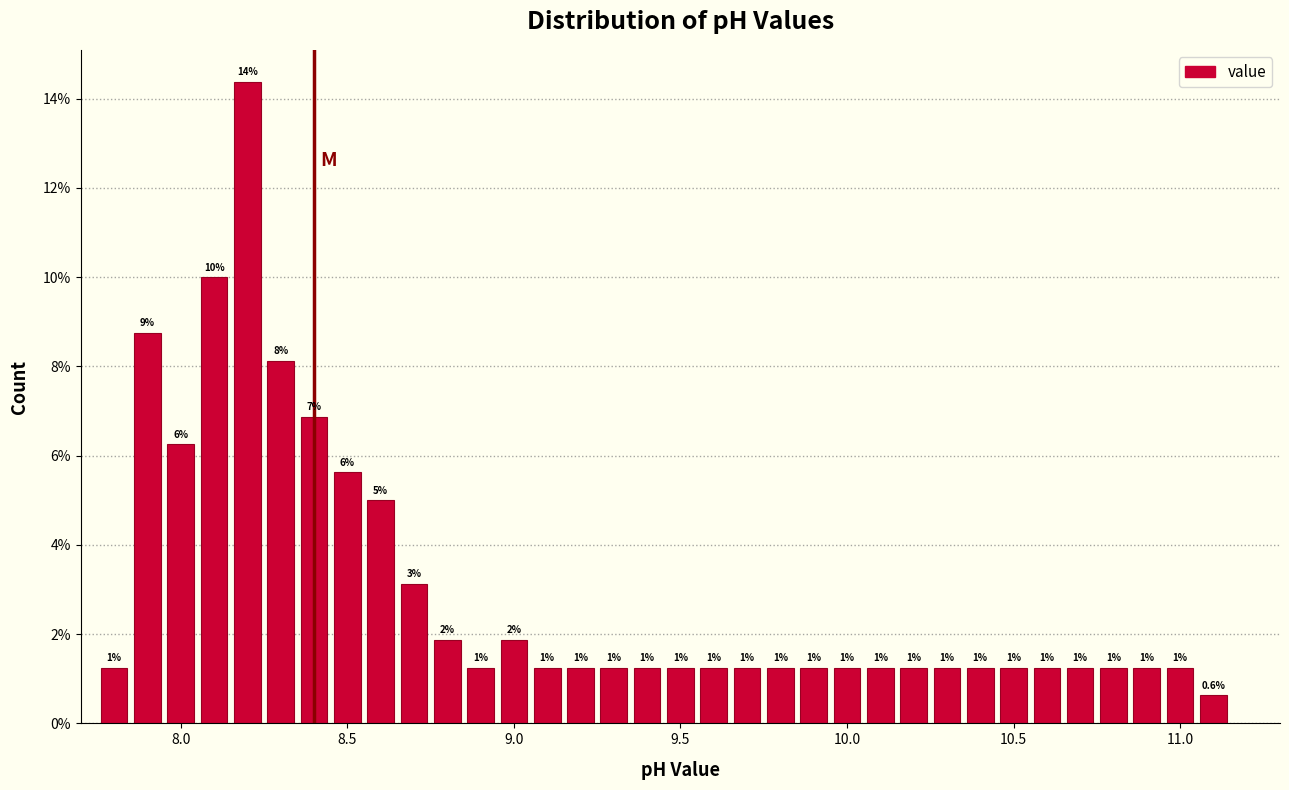

Around what value on the x-axis is the tallest bar? Give the approximate position of its centre, as read against the axis.

8.20